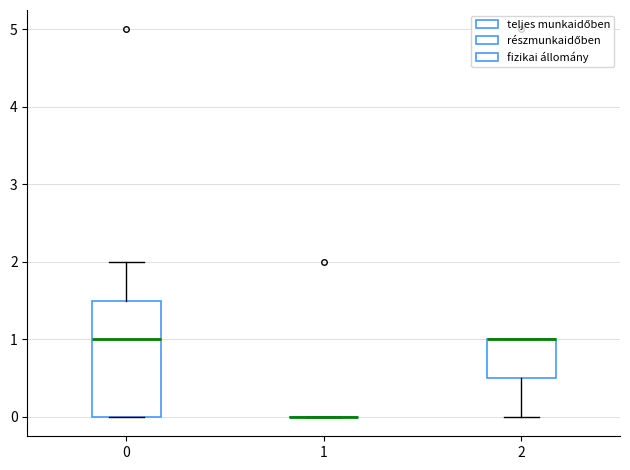

Where is the lower edge of the box at x = 2 on the y-axis? The values are not printed on the chart, so give them approximately, as read against the axis.

0.5